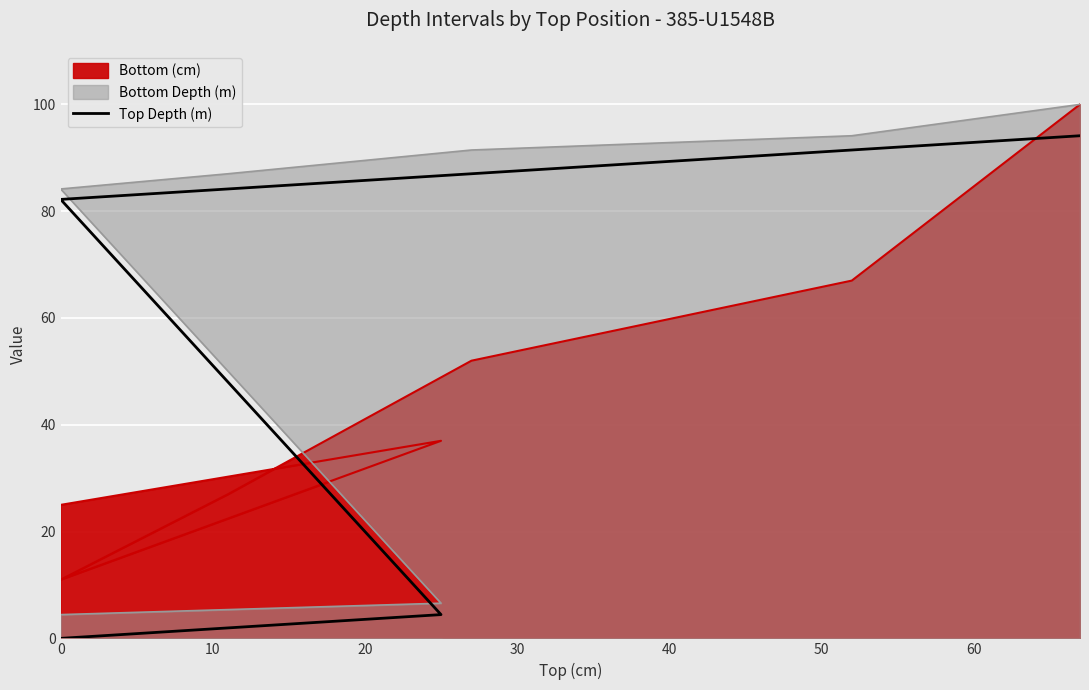

What is the change in value from 0 to 30?

+84.2